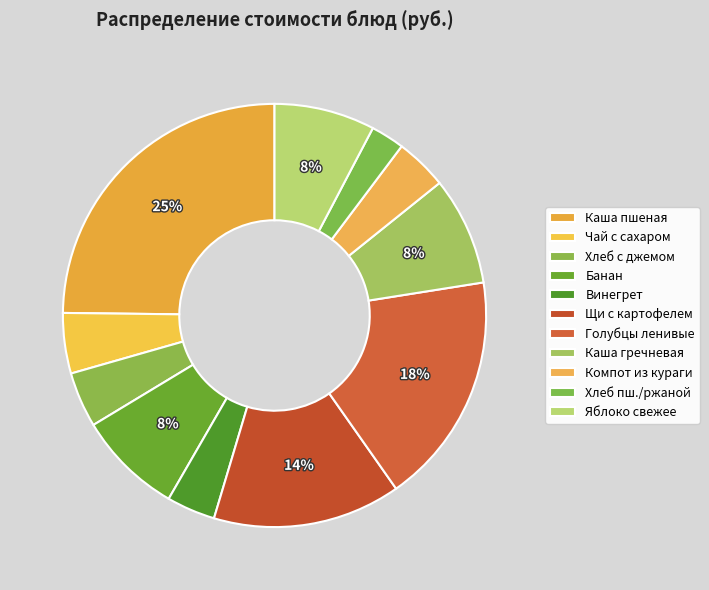

Count the number of slices in the pie.

11